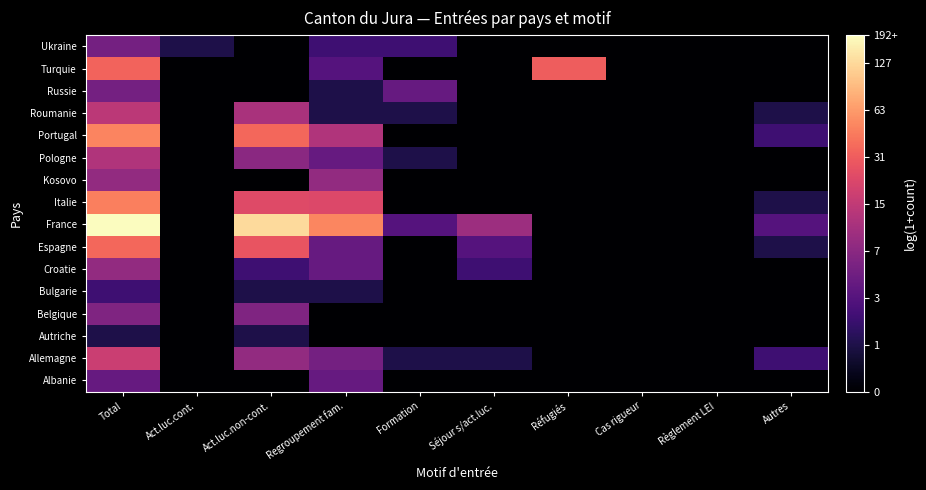

Reading left to right, what are all the values shown in this chart?

Albanie: Total=1.6	Act.luc.cont.=0.0	Act.luc.non-cont.=0.0	Regroupement fam.=1.6	Formation=0.0	Séjour s/act.luc.=0.0	Réfugiés=0.0	Cas rigueur=0.0	Règlement LEI=0.0	Autres=0.0
Allemagne: Total=2.9	Act.luc.cont.=0.0	Act.luc.non-cont.=2.2	Regroupement fam.=1.8	Formation=0.7	Séjour s/act.luc.=0.7	Réfugiés=0.0	Cas rigueur=0.0	Règlement LEI=0.0	Autres=1.1
Autriche: Total=0.7	Act.luc.cont.=0.0	Act.luc.non-cont.=0.7	Regroupement fam.=0.0	Formation=0.0	Séjour s/act.luc.=0.0	Réfugiés=0.0	Cas rigueur=0.0	Règlement LEI=0.0	Autres=0.0
Belgique: Total=1.9	Act.luc.cont.=0.0	Act.luc.non-cont.=1.9	Regroupement fam.=0.0	Formation=0.0	Séjour s/act.luc.=0.0	Réfugiés=0.0	Cas rigueur=0.0	Règlement LEI=0.0	Autres=0.0
Bulgarie: Total=1.1	Act.luc.cont.=0.0	Act.luc.non-cont.=0.7	Regroupement fam.=0.7	Formation=0.0	Séjour s/act.luc.=0.0	Réfugiés=0.0	Cas rigueur=0.0	Règlement LEI=0.0	Autres=0.0
Croatie: Total=2.2	Act.luc.cont.=0.0	Act.luc.non-cont.=1.1	Regroupement fam.=1.6	Formation=0.0	Séjour s/act.luc.=1.1	Réfugiés=0.0	Cas rigueur=0.0	Règlement LEI=0.0	Autres=0.0
Espagne: Total=3.6	Act.luc.cont.=0.0	Act.luc.non-cont.=3.3	Regroupement fam.=1.6	Formation=0.0	Séjour s/act.luc.=1.4	Réfugiés=0.0	Cas rigueur=0.0	Règlement LEI=0.0	Autres=0.7
France: Total=5.3	Act.luc.cont.=0.0	Act.luc.non-cont.=4.9	Regroupement fam.=3.9	Formation=1.4	Séjour s/act.luc.=2.3	Réfugiés=0.0	Cas rigueur=0.0	Règlement LEI=0.0	Autres=1.4
Italie: Total=3.9	Act.luc.cont.=0.0	Act.luc.non-cont.=3.2	Regroupement fam.=3.1	Formation=0.0	Séjour s/act.luc.=0.0	Réfugiés=0.0	Cas rigueur=0.0	Règlement LEI=0.0	Autres=0.7
Kosovo: Total=2.2	Act.luc.cont.=0.0	Act.luc.non-cont.=0.0	Regroupement fam.=2.2	Formation=0.0	Séjour s/act.luc.=0.0	Réfugiés=0.0	Cas rigueur=0.0	Règlement LEI=0.0	Autres=0.0
Pologne: Total=2.6	Act.luc.cont.=0.0	Act.luc.non-cont.=2.1	Regroupement fam.=1.6	Formation=0.7	Séjour s/act.luc.=0.0	Réfugiés=0.0	Cas rigueur=0.0	Règlement LEI=0.0	Autres=0.0
Portugal: Total=3.9	Act.luc.cont.=0.0	Act.luc.non-cont.=3.6	Regroupement fam.=2.6	Formation=0.0	Séjour s/act.luc.=0.0	Réfugiés=0.0	Cas rigueur=0.0	Règlement LEI=0.0	Autres=1.1
Roumanie: Total=2.7	Act.luc.cont.=0.0	Act.luc.non-cont.=2.5	Regroupement fam.=0.7	Formation=0.7	Séjour s/act.luc.=0.0	Réfugiés=0.0	Cas rigueur=0.0	Règlement LEI=0.0	Autres=0.7
Russie: Total=1.8	Act.luc.cont.=0.0	Act.luc.non-cont.=0.0	Regroupement fam.=0.7	Formation=1.6	Séjour s/act.luc.=0.0	Réfugiés=0.0	Cas rigueur=0.0	Règlement LEI=0.0	Autres=0.0
Turquie: Total=3.6	Act.luc.cont.=0.0	Act.luc.non-cont.=0.0	Regroupement fam.=1.4	Formation=0.0	Séjour s/act.luc.=0.0	Réfugiés=3.5	Cas rigueur=0.0	Règlement LEI=0.0	Autres=0.0
Ukraine: Total=1.8	Act.luc.cont.=0.7	Act.luc.non-cont.=0.0	Regroupement fam.=1.1	Formation=1.1	Séjour s/act.luc.=0.0	Réfugiés=0.0	Cas rigueur=0.0	Règlement LEI=0.0	Autres=0.0